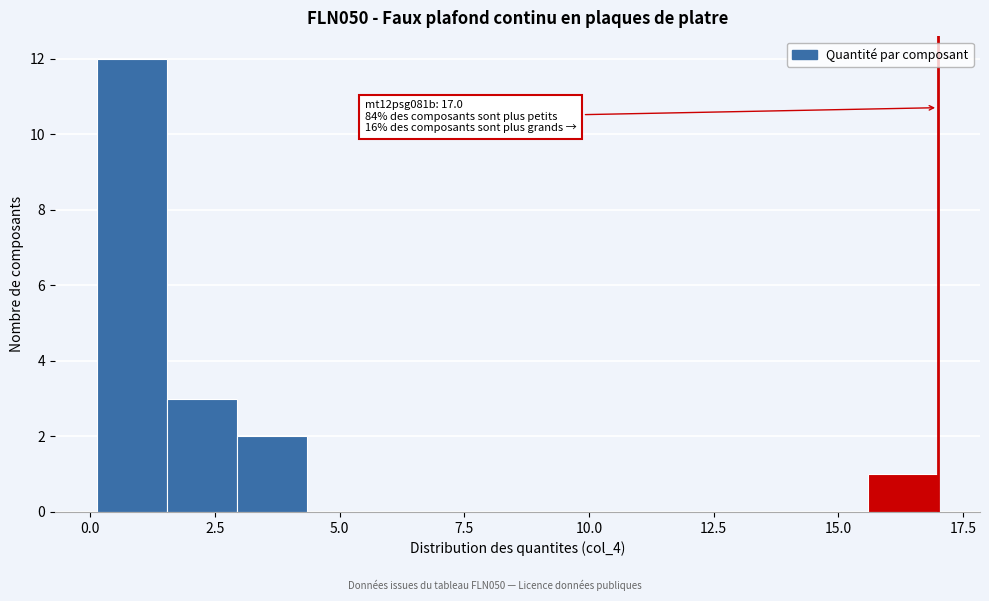

Read against the x-axis, roughly where is the centre of the tallest bar?

1.0